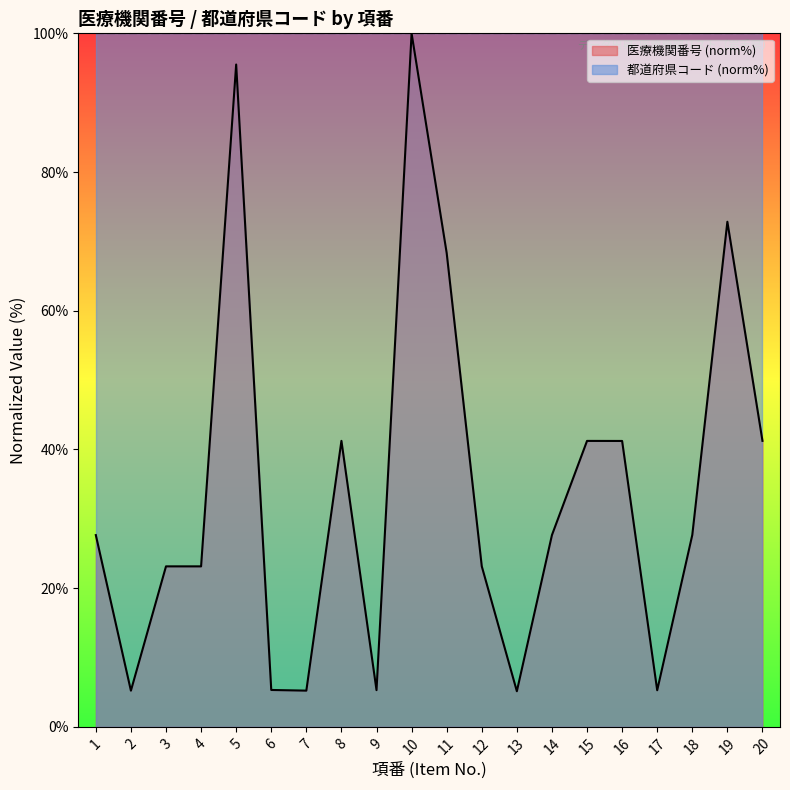

Read the value at 5.

95.5